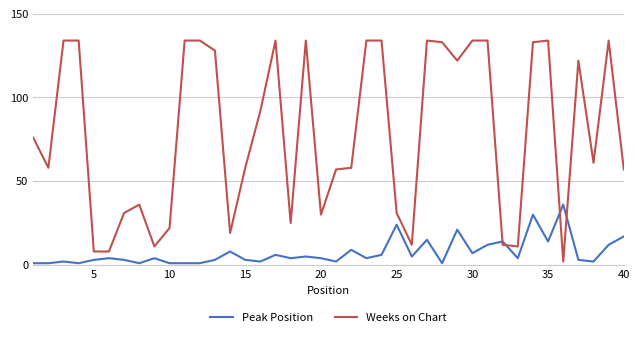

What is the difference between the maximum and minimum values in the Peak Position series?

35